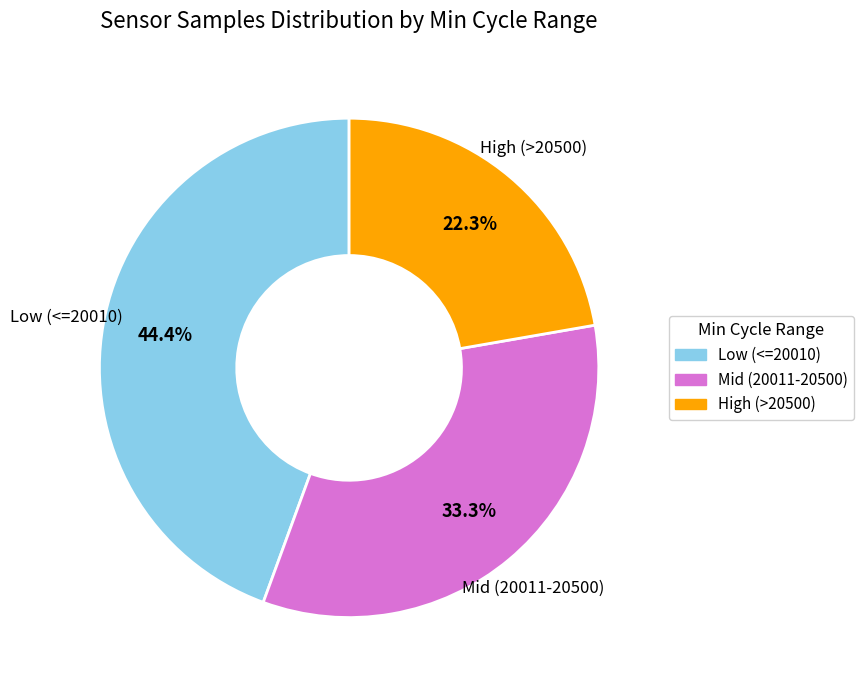

Is there any slice that represents more than half of the pie?

No